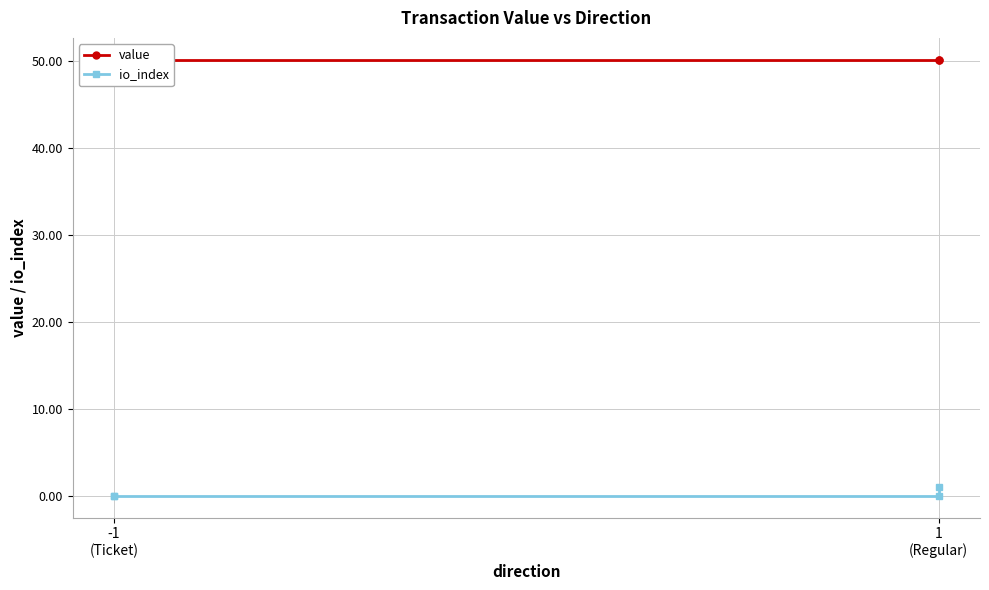

True or false: io_index has more than 0 interior local peaks.

False